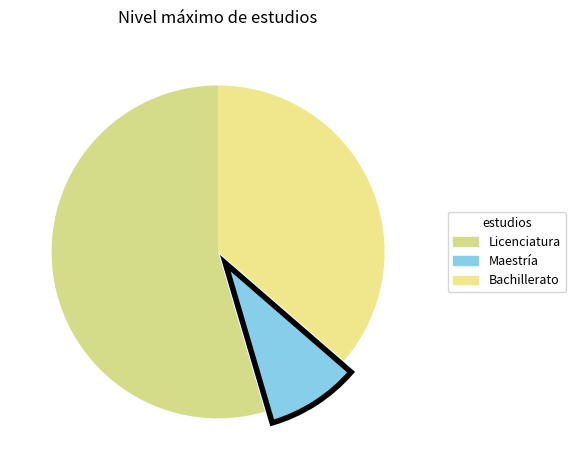

To the nearest percent, what is the difference between the largest and smallest slice percentages?

45%